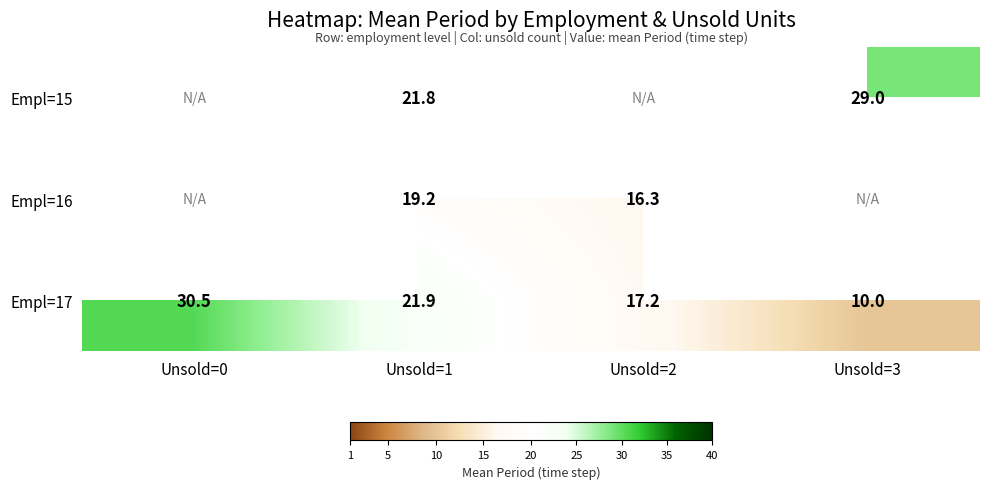

How many data points in Empl=17 are less than 21?

2